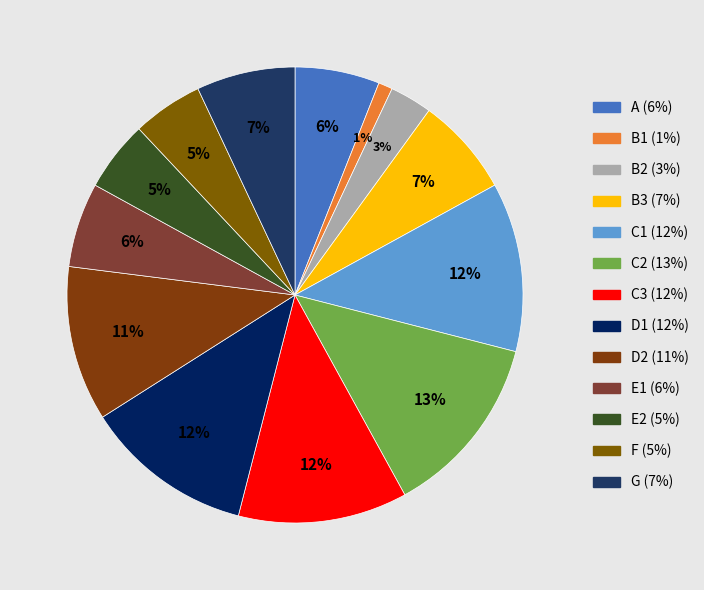

To the nearest percent, what is the difference between the largest and smallest slice percentages?

12%